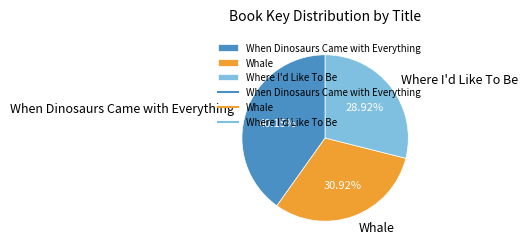

To the nearest percent, what is the average slice percentage?

33%